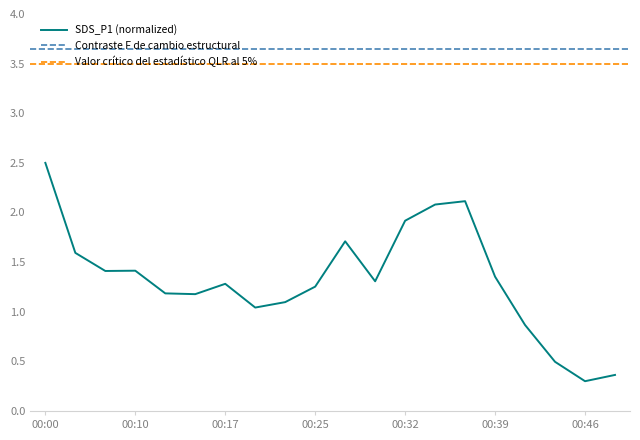

Reading left to right, what are all the values shown in this chart?

2.5	1.6	1.4	1.4	1.2	1.2	1.3	1.0	1.1	1.3	1.7	1.3	1.9	2.1	2.1	1.4	0.9	0.5	0.3	0.4